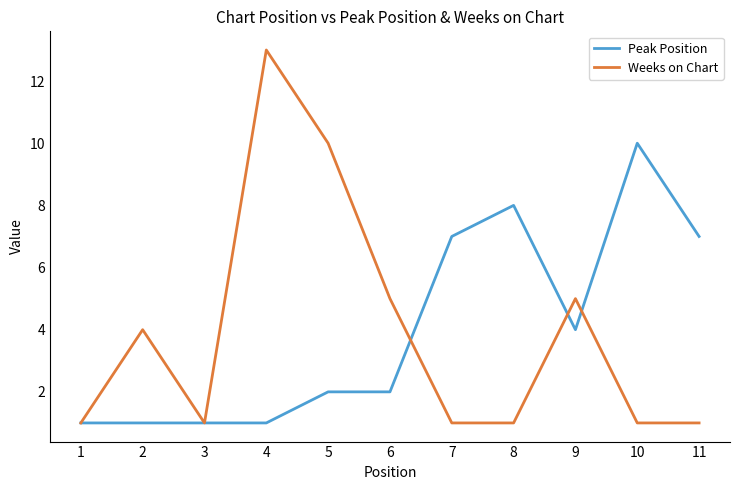

The Weeks on Chart series shows 2 at 8. True or false?

False